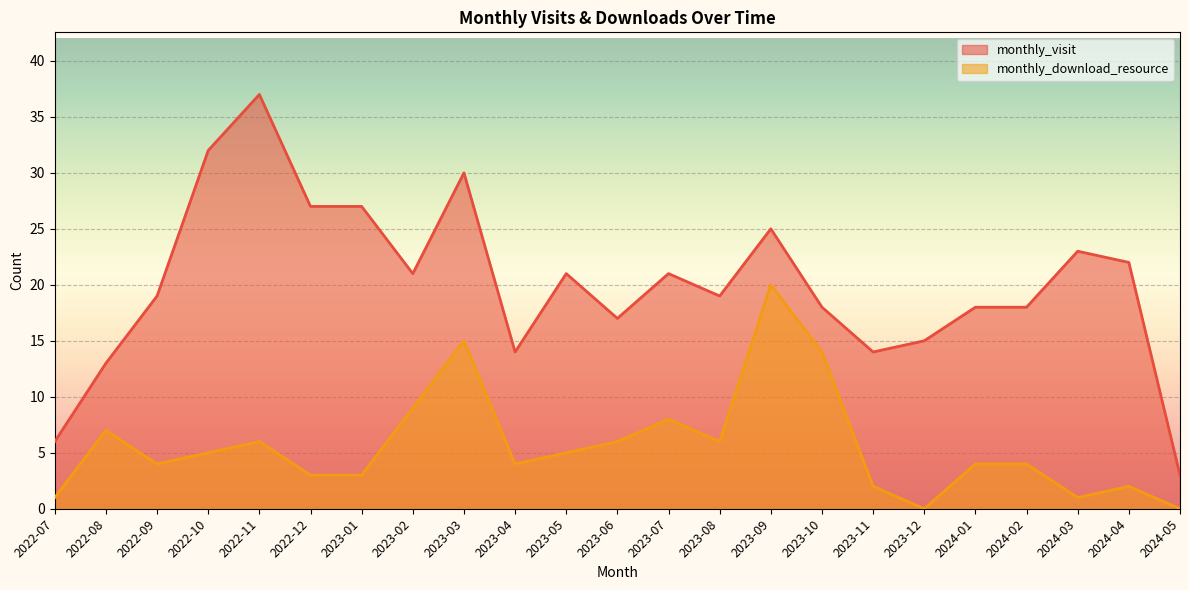

The value of monthly_download_resource at 2023-06 is 6. True or false?

True